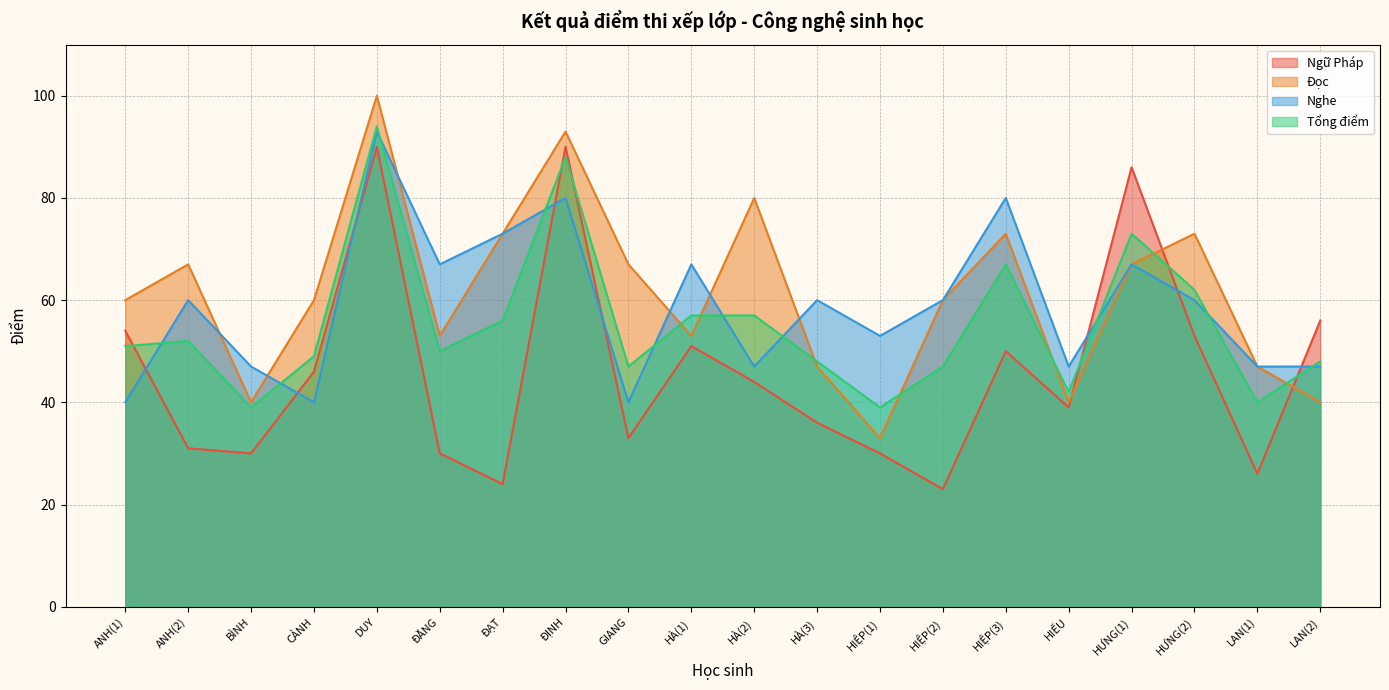

Count the number of data series in this chart.

4